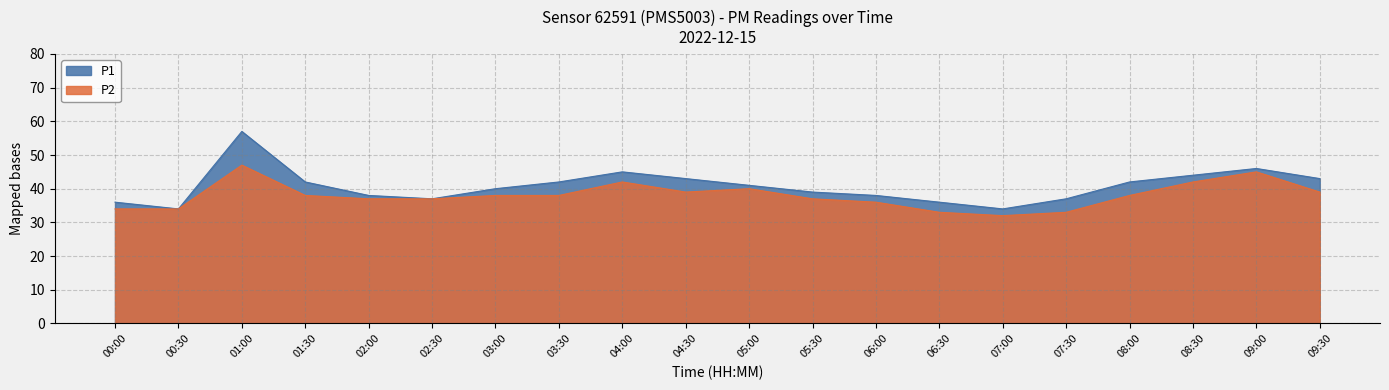

Where does the P2 series first go above 38?

01:00